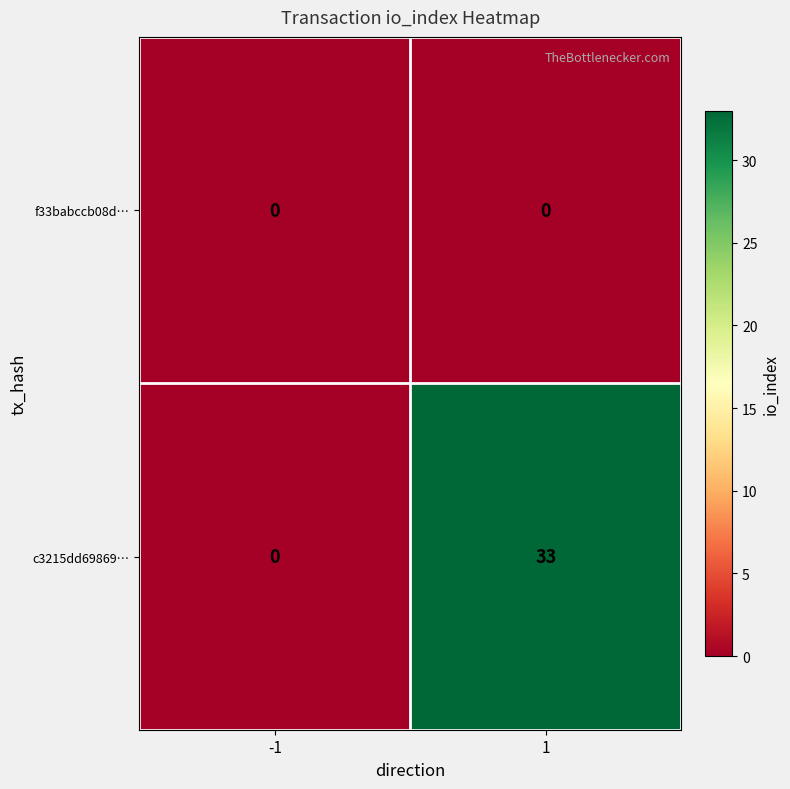

Is it true that f33babccb08d… equals 0 at -1?

True